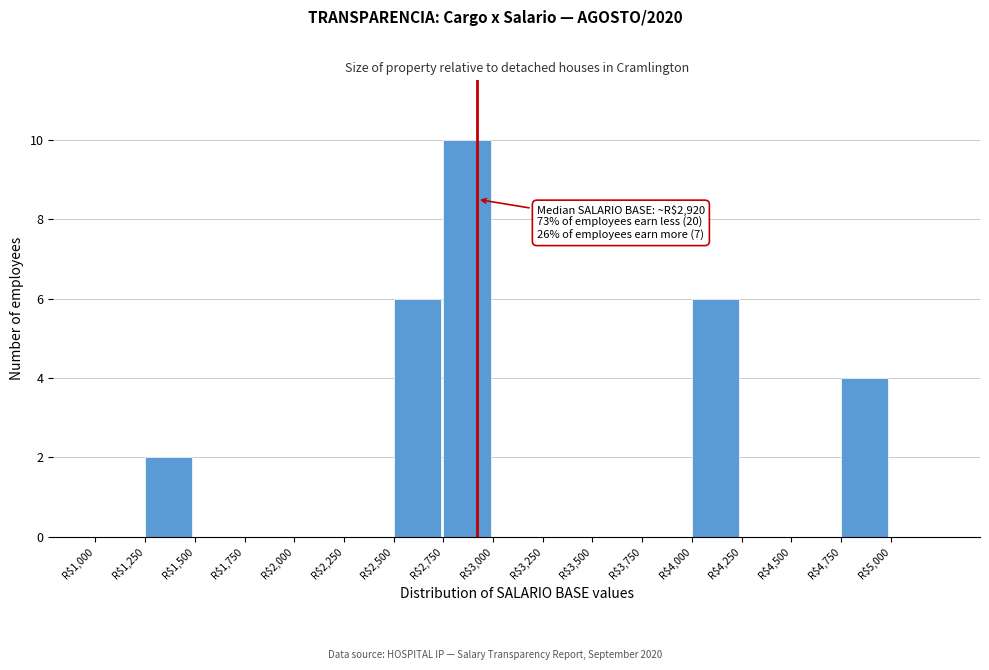

Which range on the x-axis has the tallest bar?

2750 to 3000